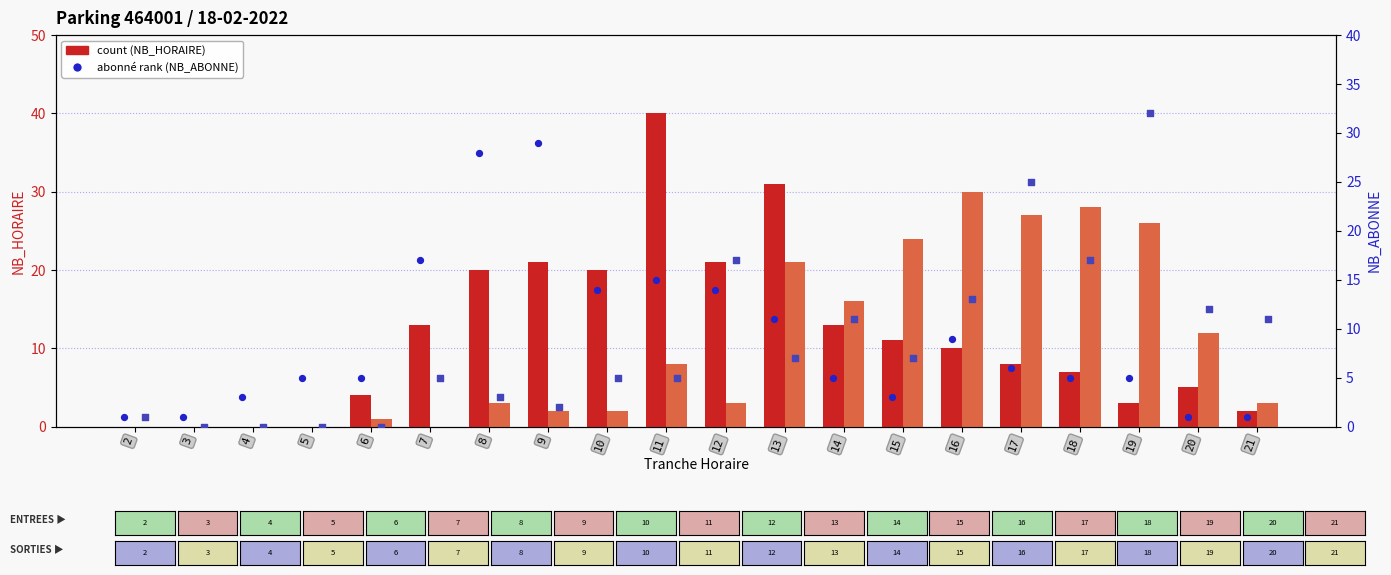

At which category is the sum across all series the highest?

13